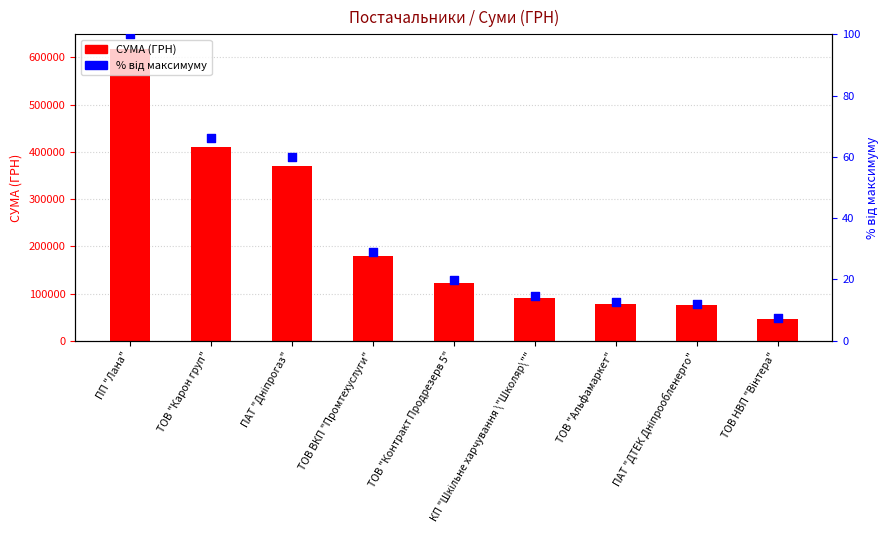

What is the total value across all series at ТОВ "Альфамаркет"?

77761.7